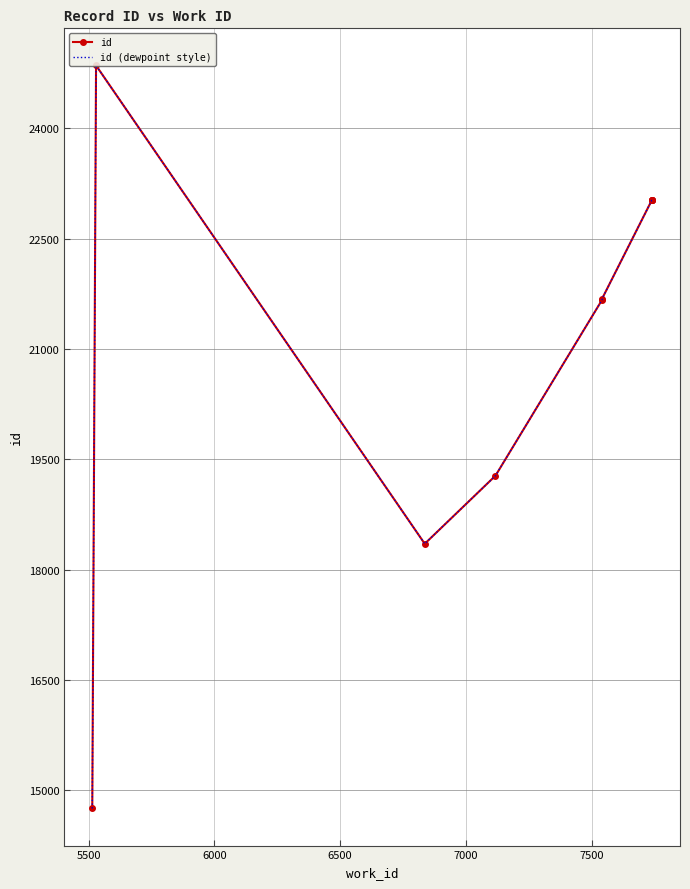

What is the sum of the id values at 6500 and 7000?

40948